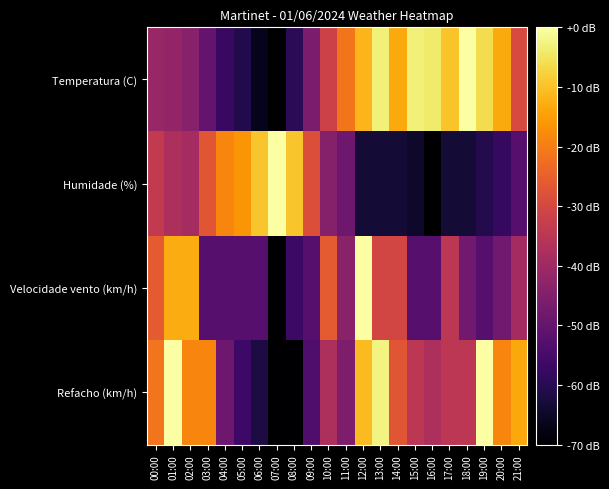

How many distinct data groups are displayed?

4